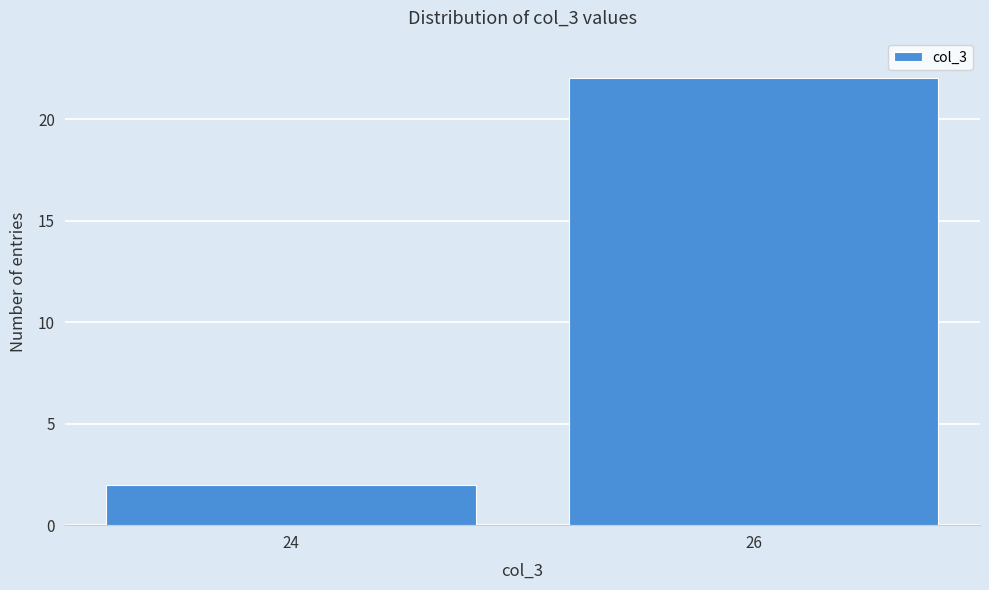

Reading left to right, what are all the values shown in this chart?

2	22